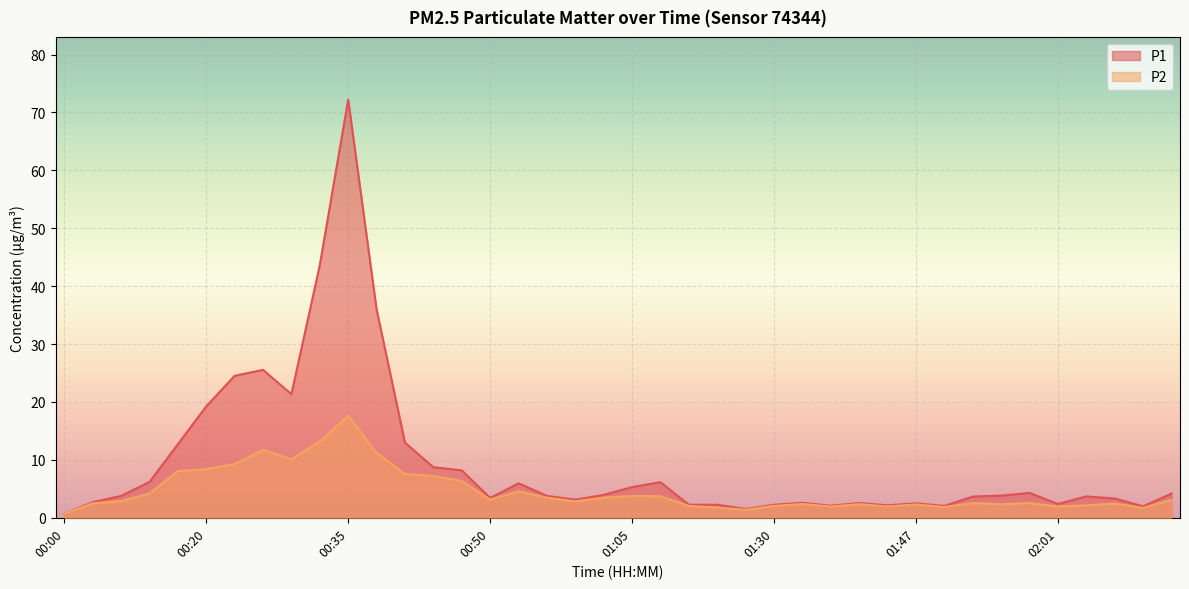

What is the difference between the highest and lowest values at 01:32?

0.2